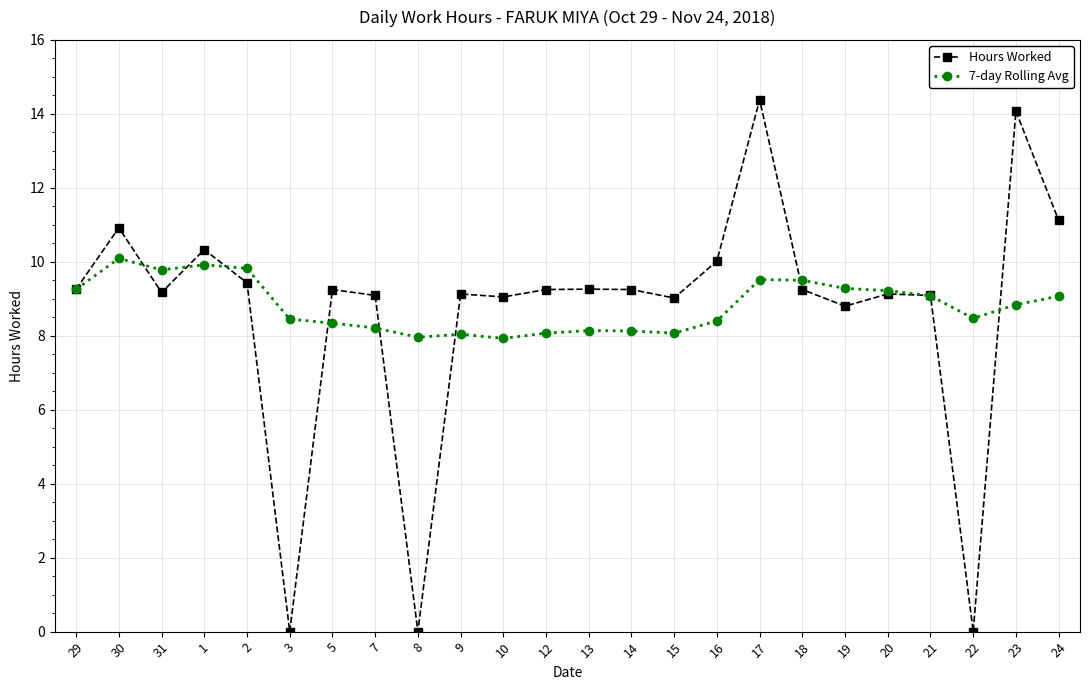

List the series in order of their peak value, highest first.

Hours Worked, 7-day Rolling Avg